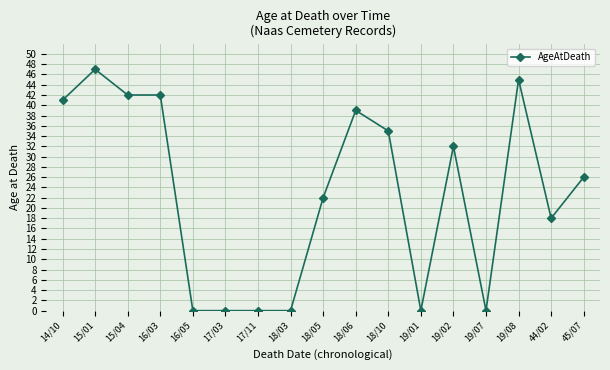

How many lines are shown in the chart?

1